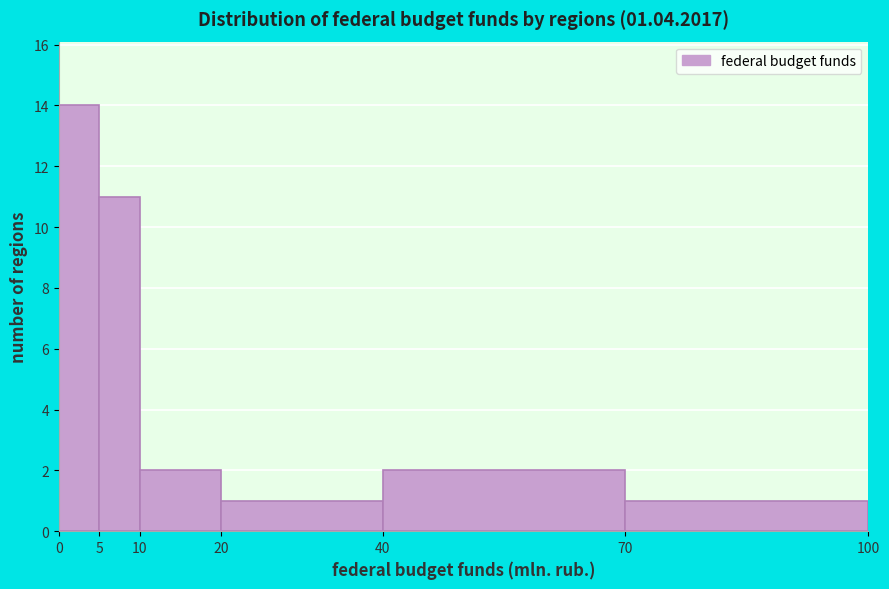

Over which range of the x-axis is the bar tallest?

0 to 5